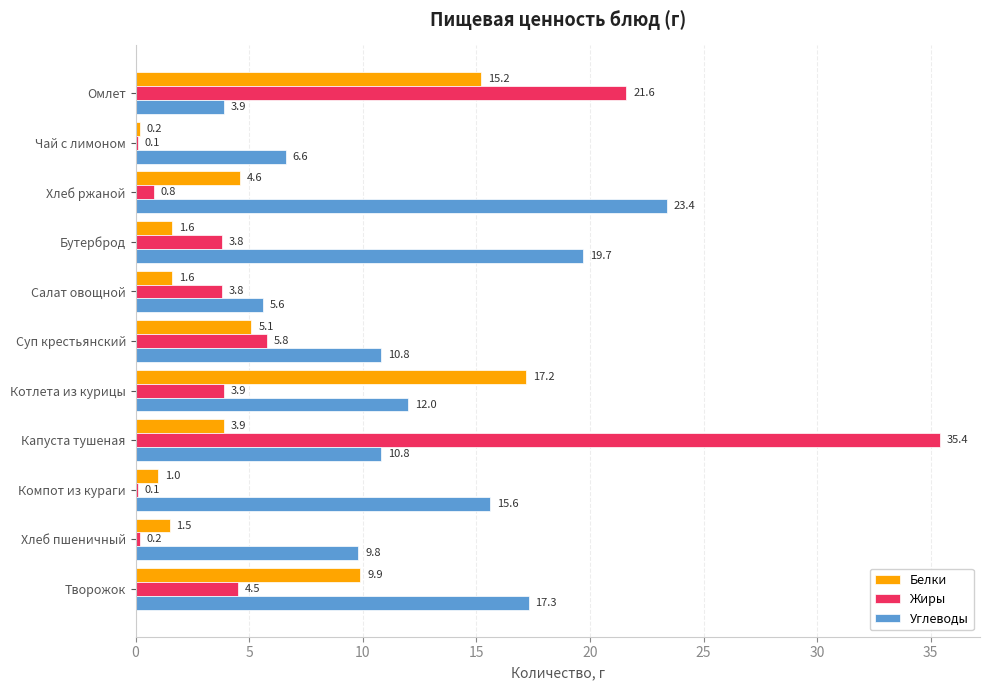

Read the Белки value at Капуста тушеная.

3.9